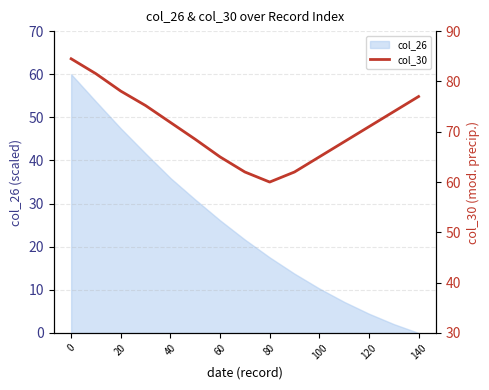

How many interior local valleys (lower than both neighbors) does the data have?

1